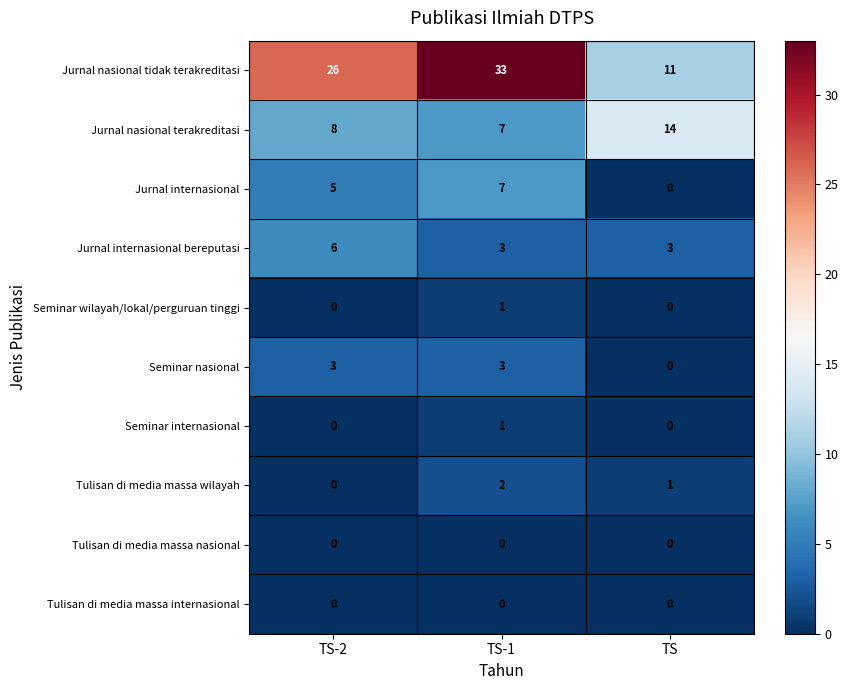

At how many categories does at least one series exceed 32?

1